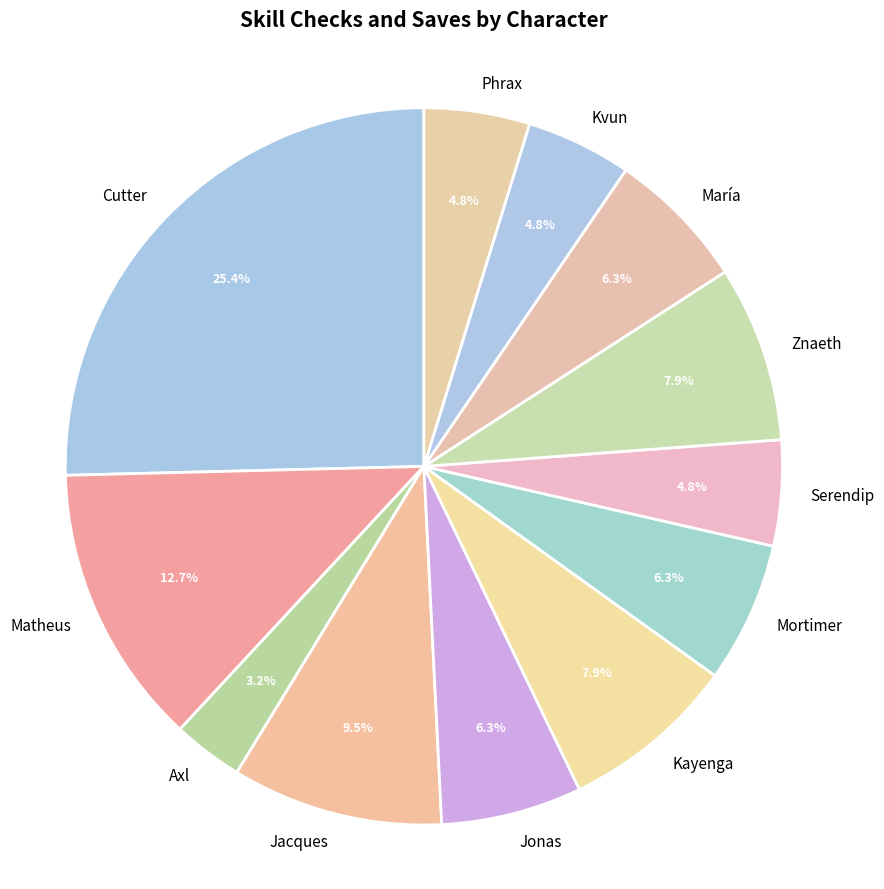

What is the ratio of the value at Jonas to the value at Phrax?

1.3